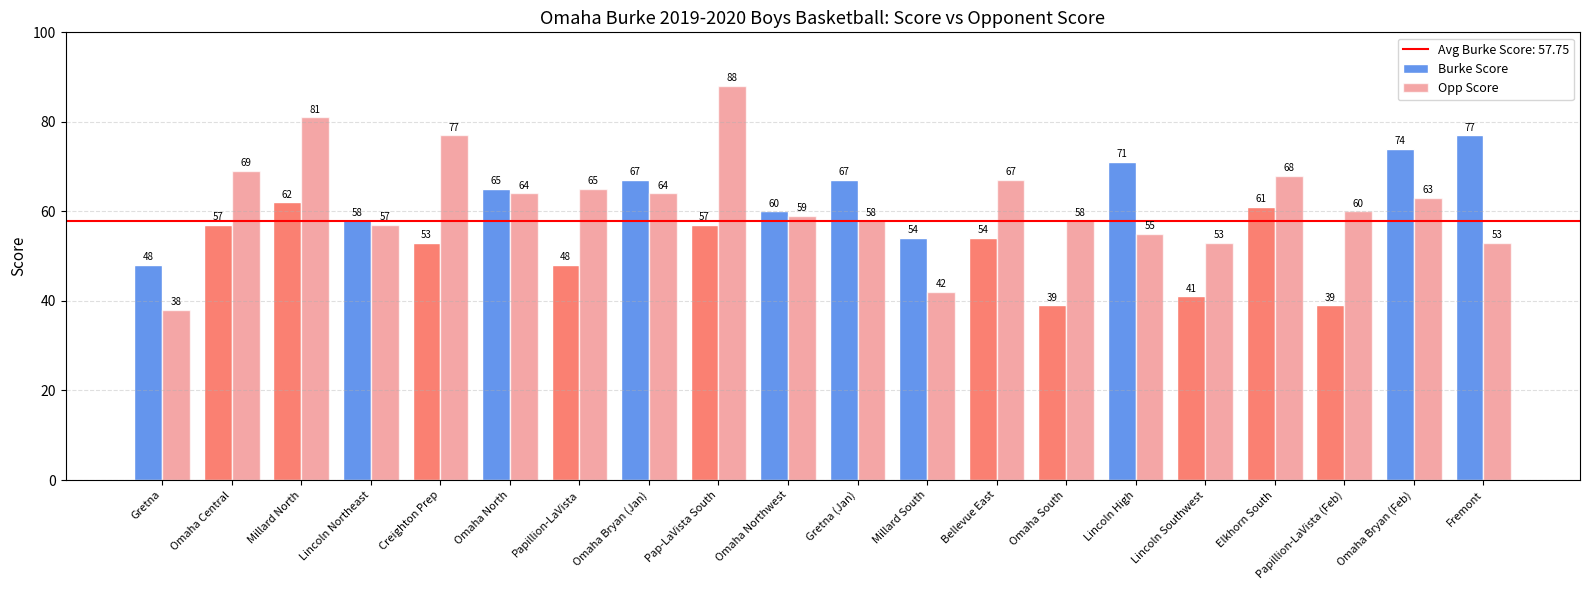

How many data points in Opp Score are less than 63?

10